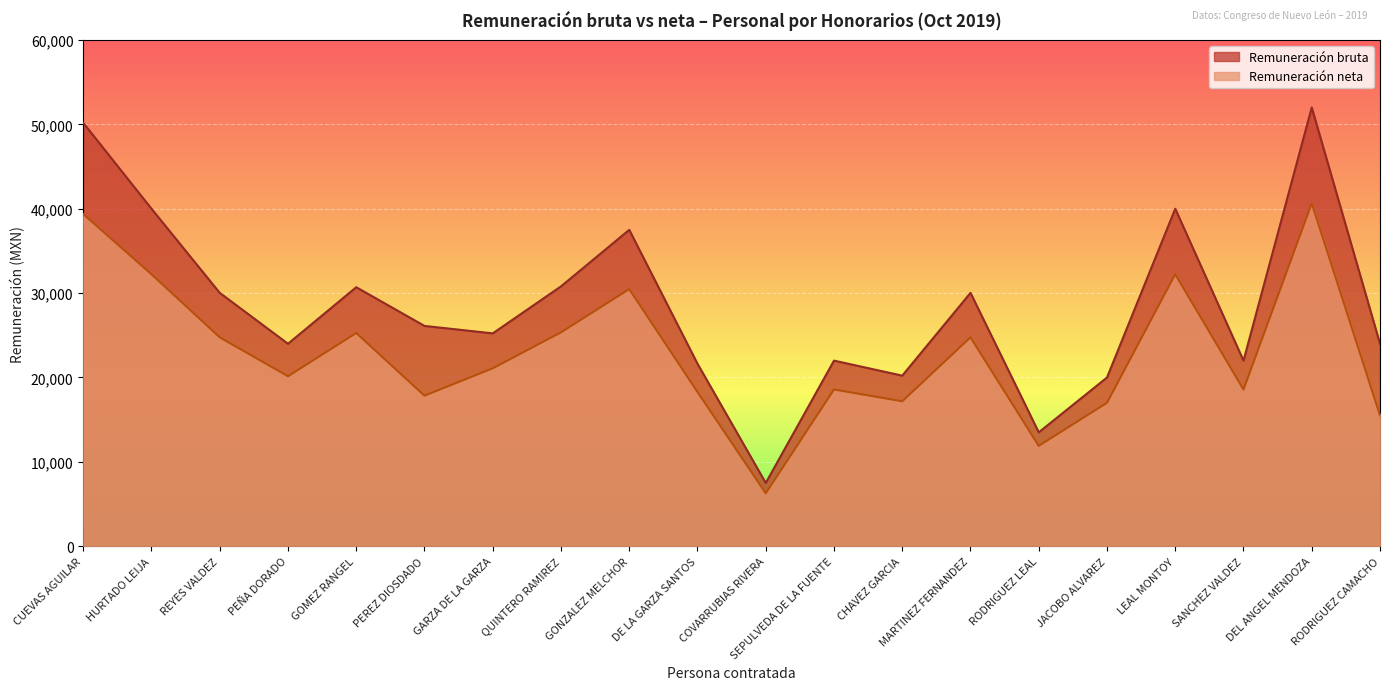

Reading left to right, list all the values displayed in this chart.

Remuneración bruta: 50184.0	40000.2	30030.0	24000.0	30700.2	26113.2	25230.0	30800.1	37500.0	21632.1	7500.1	22000.2	20220.0	30030.0	13500.0	20000.1	40000.2	22000.2	52000.2	24000.0
Remuneración neta: 39362.8	32234.2	24759.6	20147.9	25272.2	17846.5	21088.6	25348.6	30472.7	18287.8	6273.8	18577.3	17177.4	24759.6	11892.7	17004.4	32234.2	18577.3	40634.2	15513.9